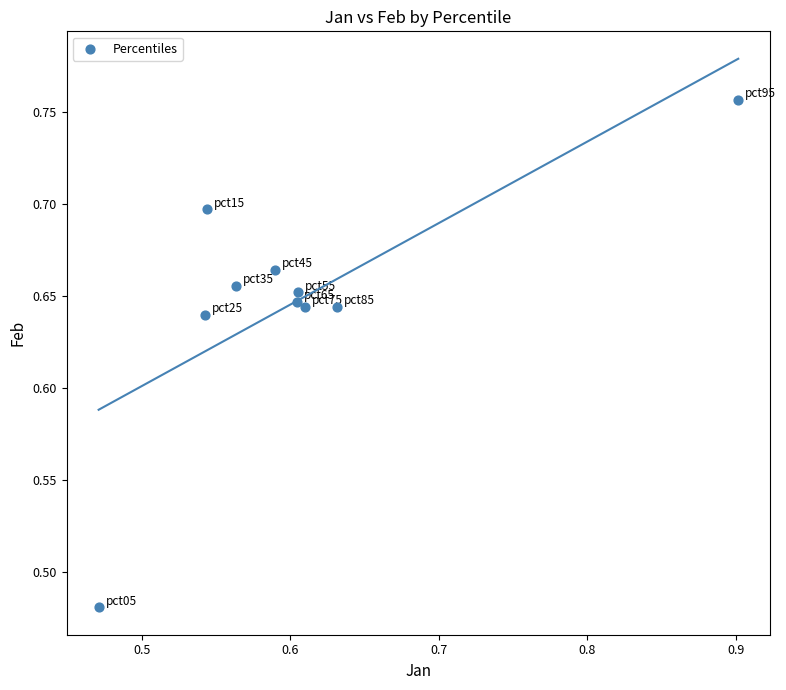

What is the range of X values (max minus min)?

0.4